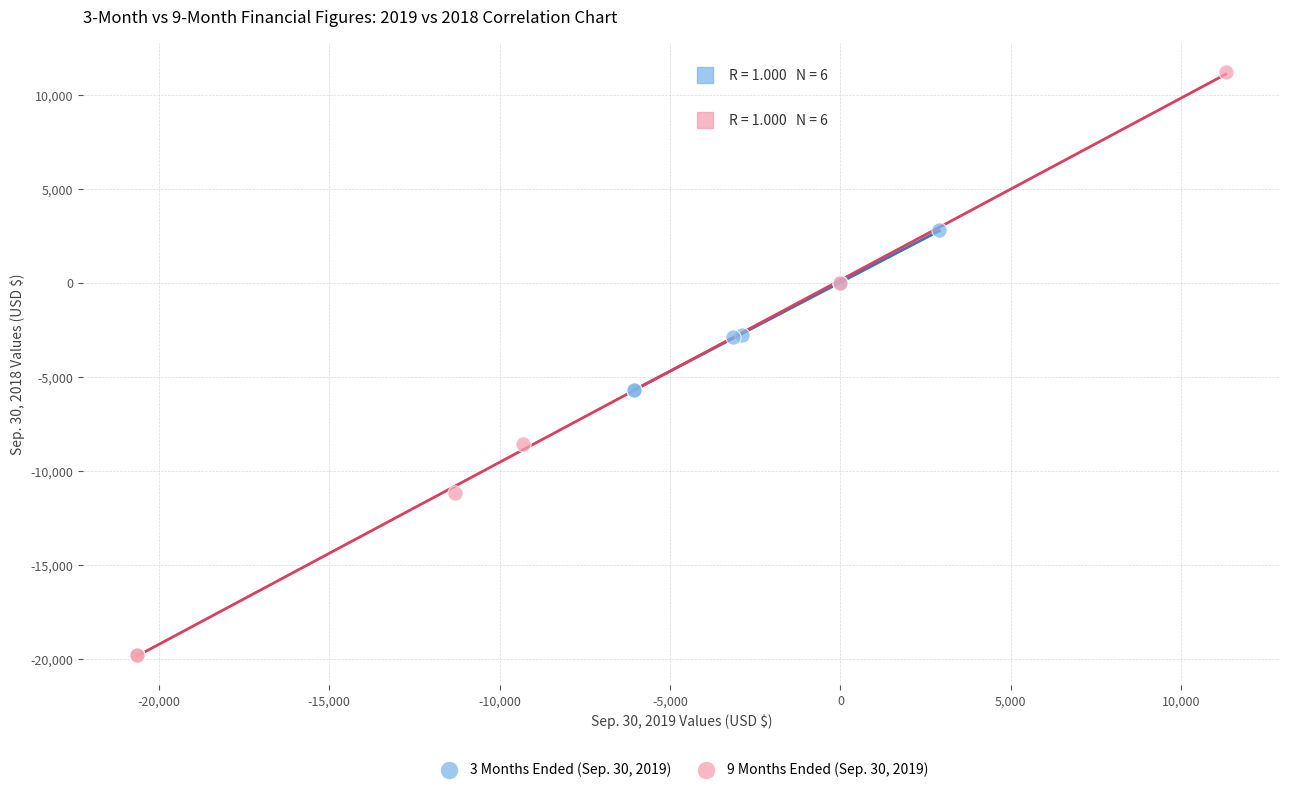

Which series reaches the maximum Y coordinate?

9 Months Ended (Sep. 30, 2019)